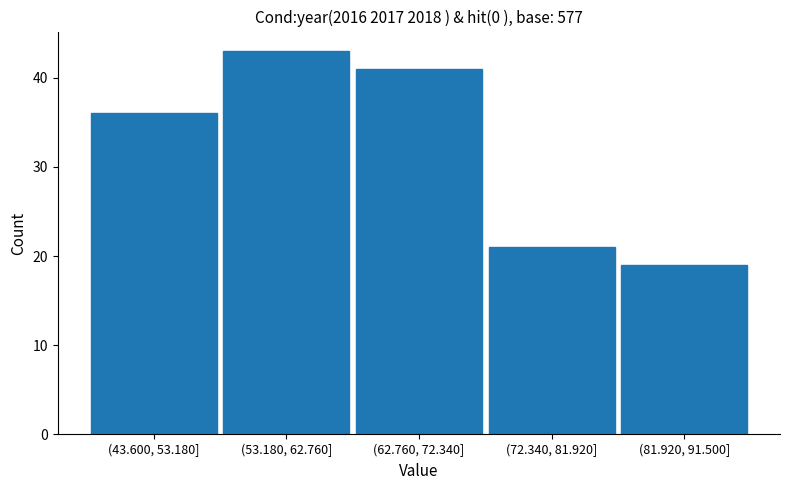

Reading right to left, transcribe all the data shown in this chart.

19	21	41	43	36